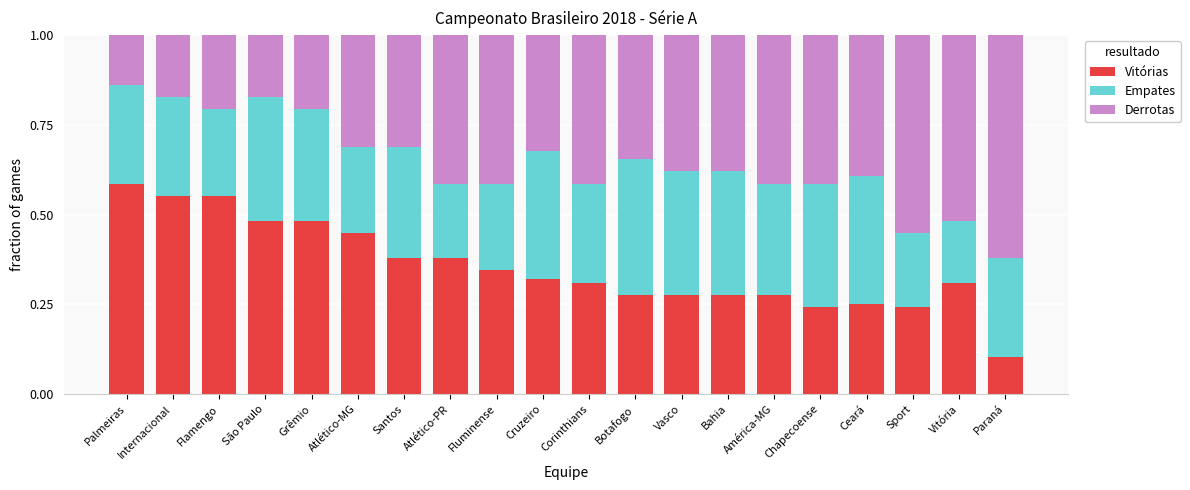

Which category has the lowest value in the Vitórias series?

Paraná